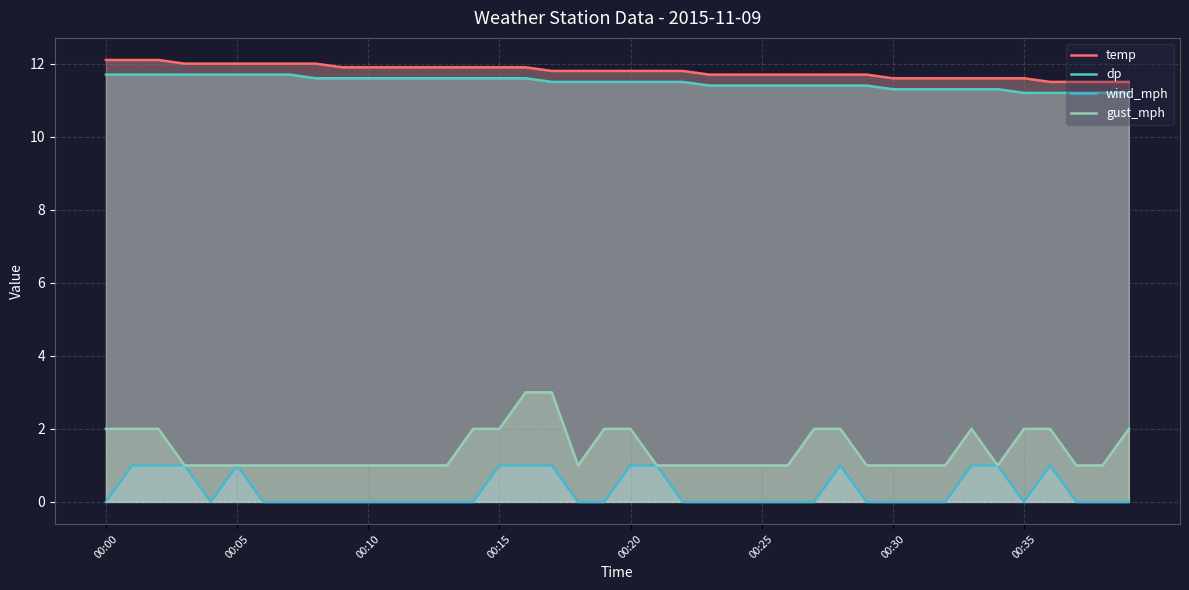

Reading left to right, what are all the values shown in this chart?

temp: 12.1	12.1	12.1	12.0	12.0	12.0	12.0	12.0	12.0	11.9	11.9	11.9	11.9	11.9	11.9	11.9	11.9	11.8	11.8	11.8	11.8	11.8	11.8	11.7	11.7	11.7	11.7	11.7	11.7	11.7	11.6	11.6	11.6	11.6	11.6	11.6	11.5	11.5	11.5	11.5
dp: 11.7	11.7	11.7	11.7	11.7	11.7	11.7	11.7	11.6	11.6	11.6	11.6	11.6	11.6	11.6	11.6	11.6	11.5	11.5	11.5	11.5	11.5	11.5	11.4	11.4	11.4	11.4	11.4	11.4	11.4	11.3	11.3	11.3	11.3	11.3	11.2	11.2	11.2	11.2	11.2
wind_mph: 0.0	1.0	1.0	1.0	0.0	1.0	0.0	0.0	0.0	0.0	0.0	0.0	0.0	0.0	0.0	1.0	1.0	1.0	0.0	0.0	1.0	1.0	0.0	0.0	0.0	0.0	0.0	0.0	1.0	0.0	0.0	0.0	0.0	1.0	1.0	0.0	1.0	0.0	0.0	0.0
gust_mph: 2.0	2.0	2.0	1.0	1.0	1.0	1.0	1.0	1.0	1.0	1.0	1.0	1.0	1.0	2.0	2.0	3.0	3.0	1.0	2.0	2.0	1.0	1.0	1.0	1.0	1.0	1.0	2.0	2.0	1.0	1.0	1.0	1.0	2.0	1.0	2.0	2.0	1.0	1.0	2.0